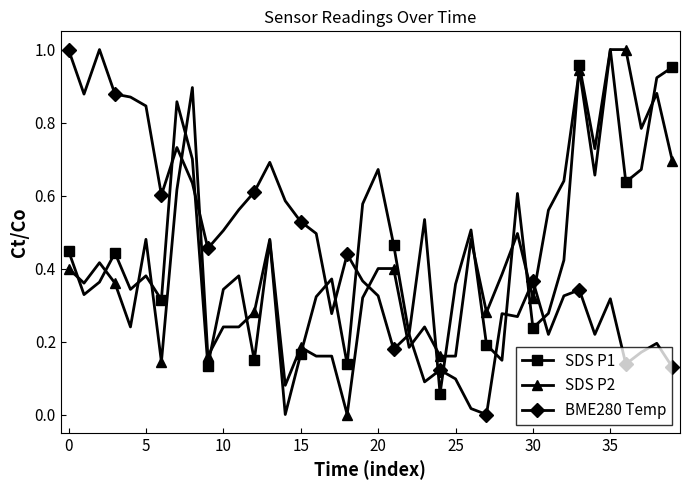

True or false: SDS P2 and BME280 Temp intersect in this chart.

True